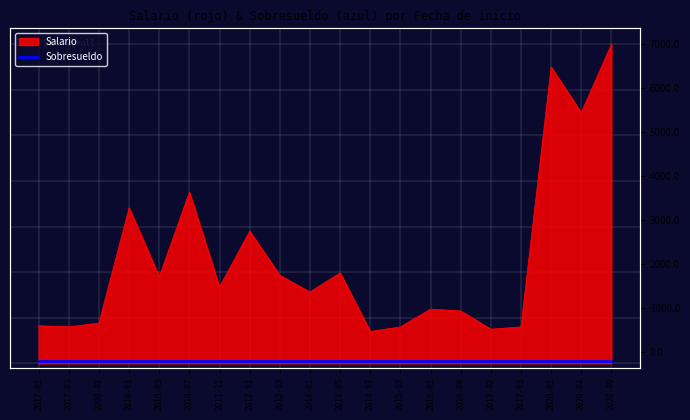

List the labels in order of value, smallest first.

2014-07, 2017-02, 2017-03, 2015-07, 2017-03, 2017-01, 2000-01, 2016-06, 2016-01, 2014-01, 2011-11, 2010-03, 2012-03, 2014-05, 2012-01, 2010-01, 2010-07, 2020-04, 2020-01, 2020-09